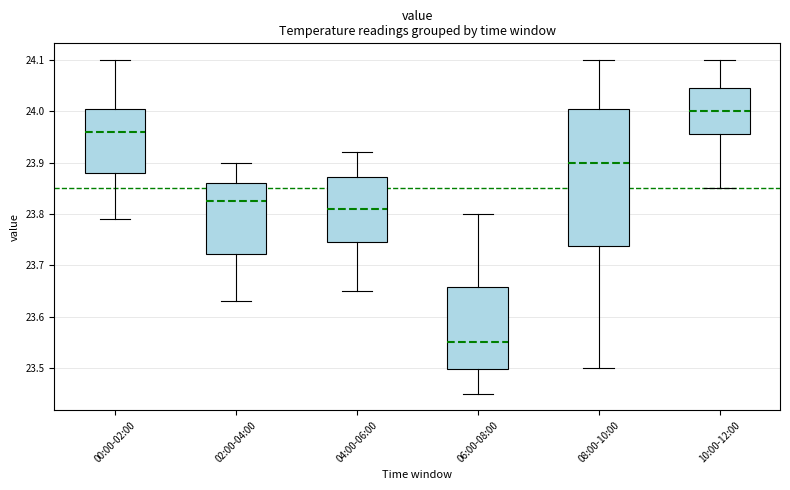

Reading left to right, read every box against the y-axis: the position of its median line, the range the box covers, and the ends of its whiskers. The values are not printed on the chart, so give them approximately, as read against the axis.

00:00-02:00: median 23.96, box 23.88 to 24.01, whiskers 23.79 to 24.10
02:00-04:00: median 23.83, box 23.72 to 23.86, whiskers 23.63 to 23.90
04:00-06:00: median 23.81, box 23.75 to 23.87, whiskers 23.65 to 23.92
06:00-08:00: median 23.55, box 23.50 to 23.66, whiskers 23.45 to 23.80
08:00-10:00: median 23.90, box 23.74 to 24.01, whiskers 23.50 to 24.10
10:00-12:00: median 24.00, box 23.96 to 24.05, whiskers 23.85 to 24.10